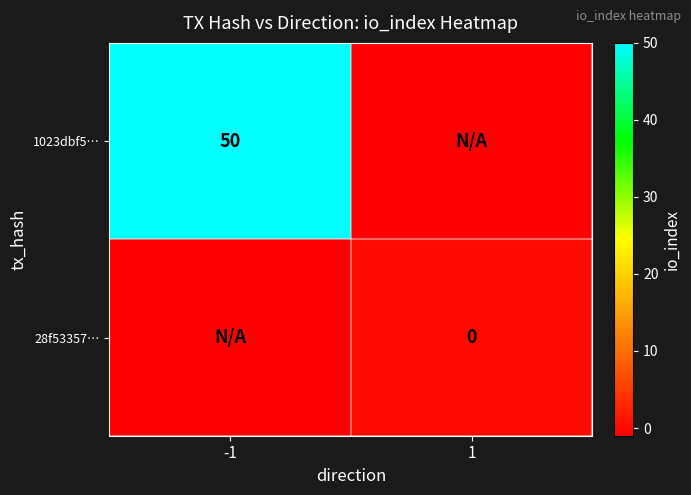

Count the number of categories in the chart.

2